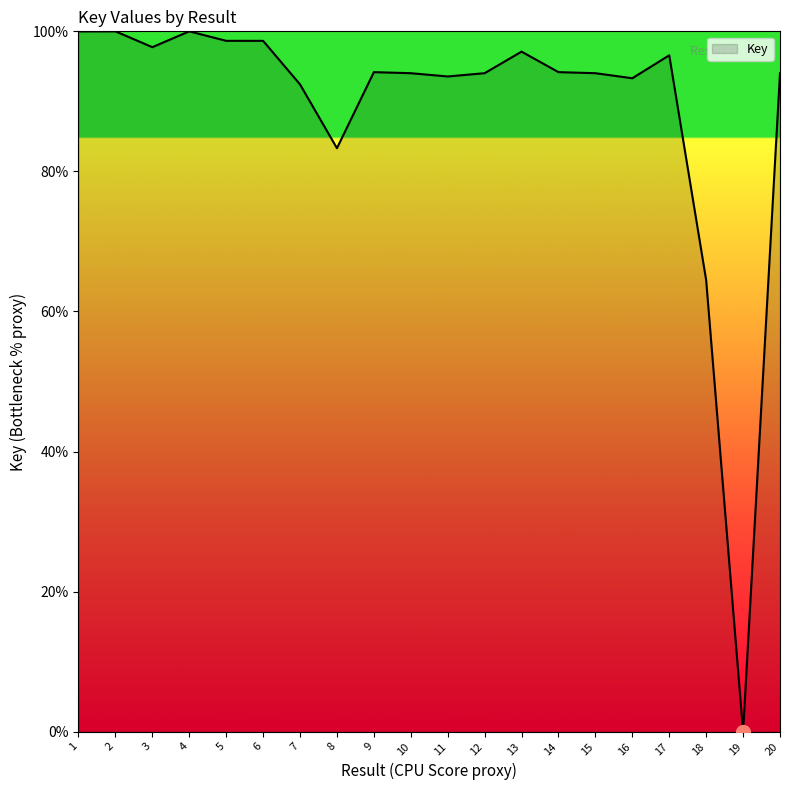

Between 3 and 16, which is larger?

3